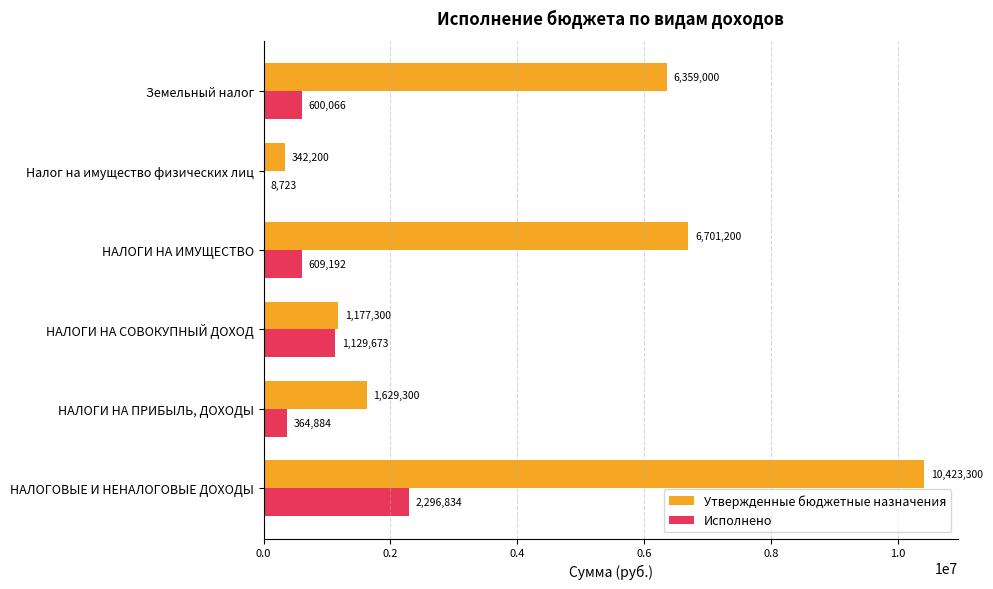

What is the sum of all Утвержденные бюджетные назначения values?

26632300.0